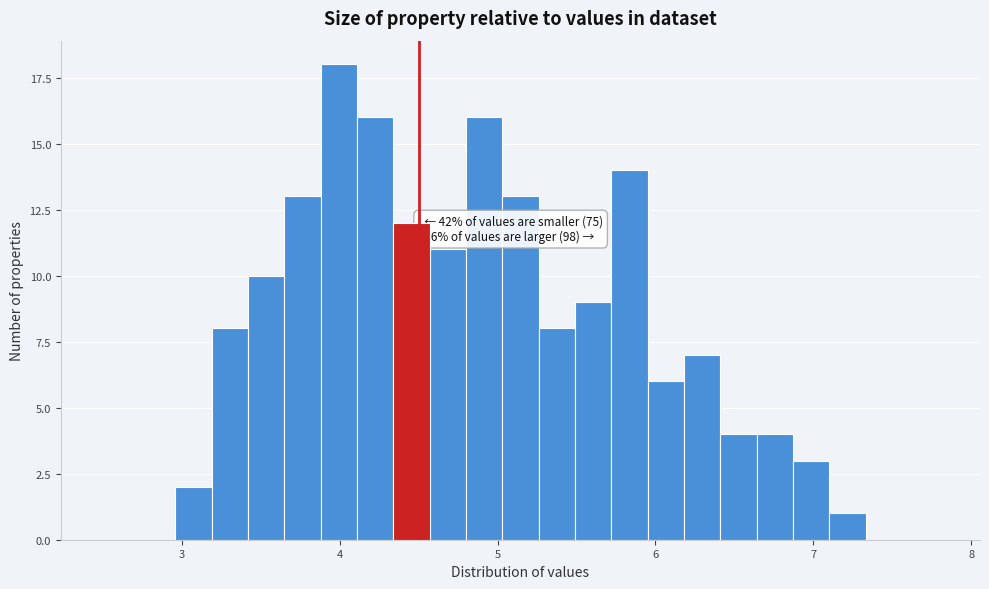

Read against the x-axis, roughly where is the centre of the tallest bar?

4.0